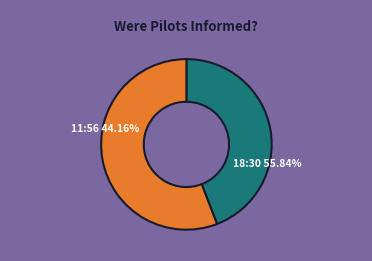

To the nearest percent, what portion does 2022-08-21T11:56:03.086Z represent?

44%